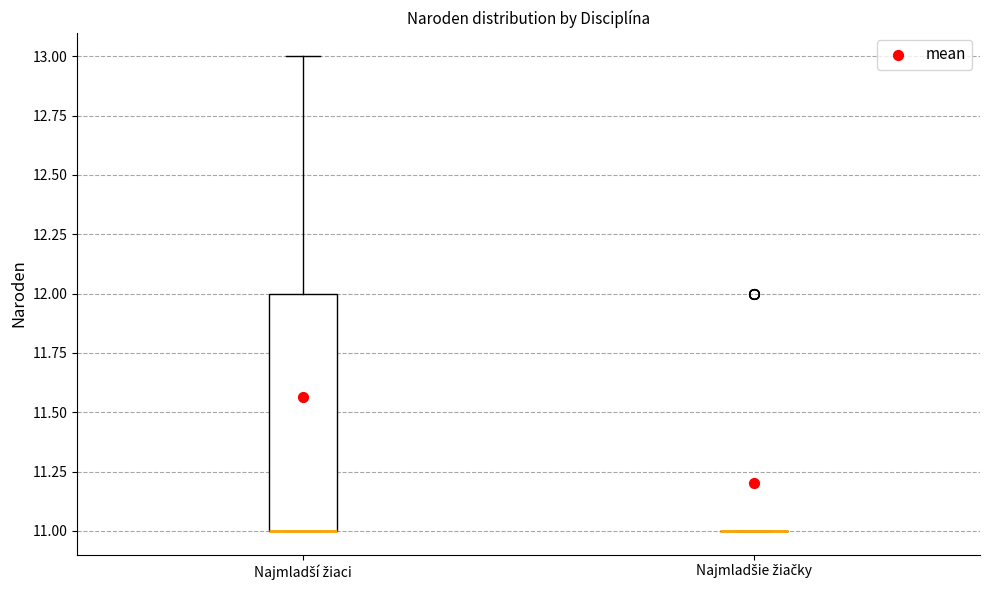

Reading left to right, read every box against the y-axis: the position of its median line, the range the box covers, and the ends of its whiskers. The values are not printed on the chart, so give them approximately, as read against the axis.

Najmladší žiaci: median 11 (drawn on the box's lower edge), box 11 to 12, whiskers 11 to 13
Najmladšie žiačky: box collapsed to a line at 11, whiskers 11 to 11